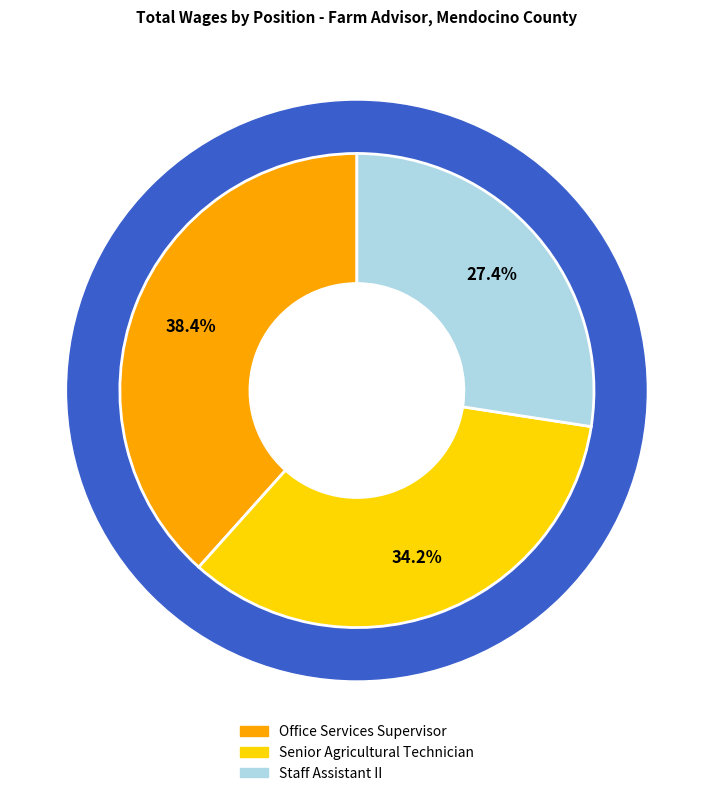

Is it true that Staff Assistant II is 27% of the pie?

True